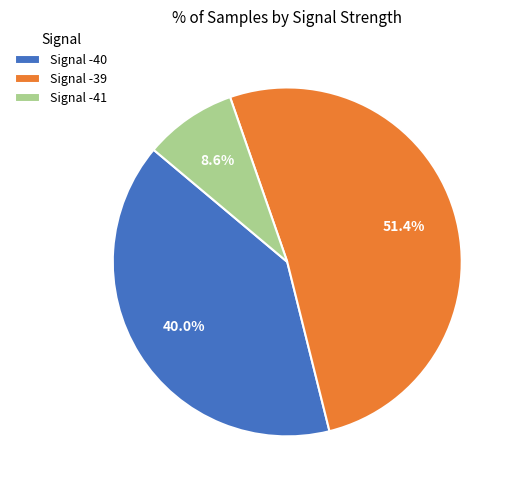

Is there any slice that represents more than half of the pie?

Yes